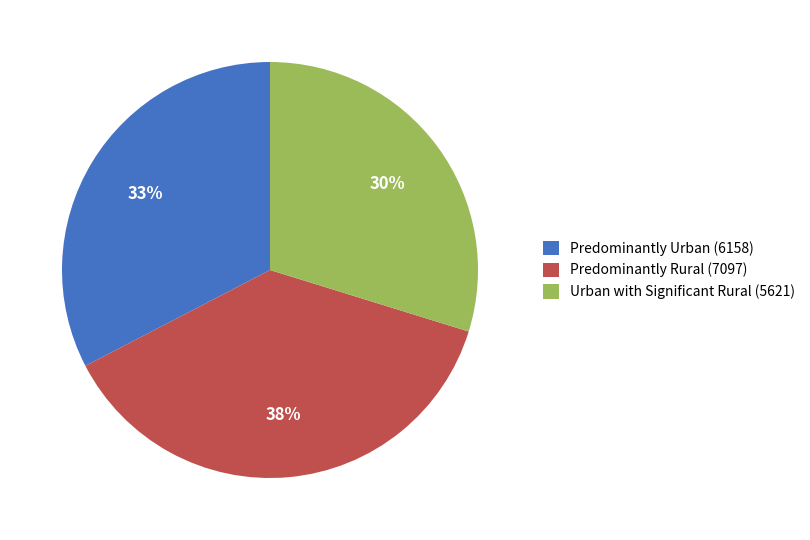

What is the ratio of the value at Urban with Significant Rural (5621) to the value at Predominantly Rural (7097)?

0.8